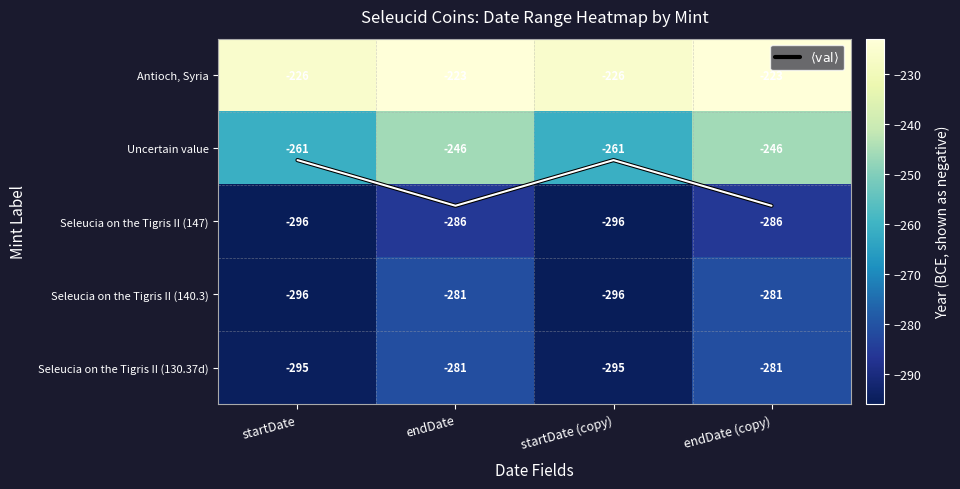

What is the difference between the maximum and minimum values in the Seleucia on the Tigris II (140.3) series?

15.0